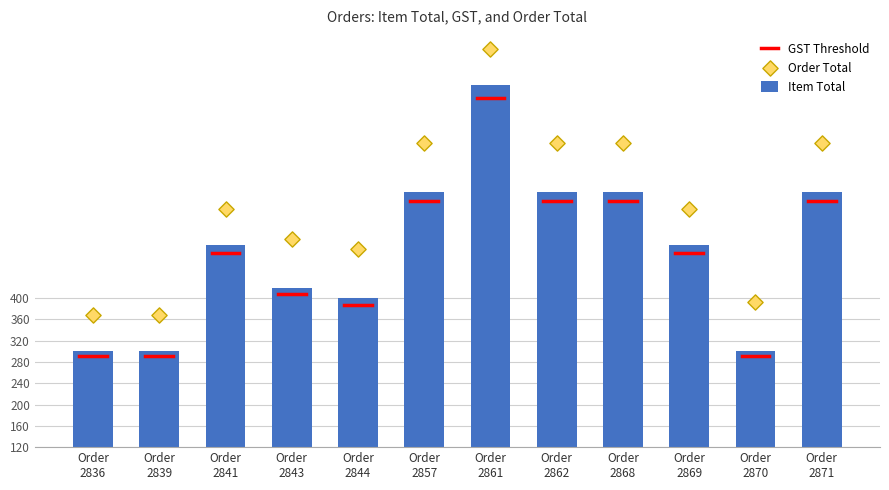

What is the sum of all Item Total values?

5920